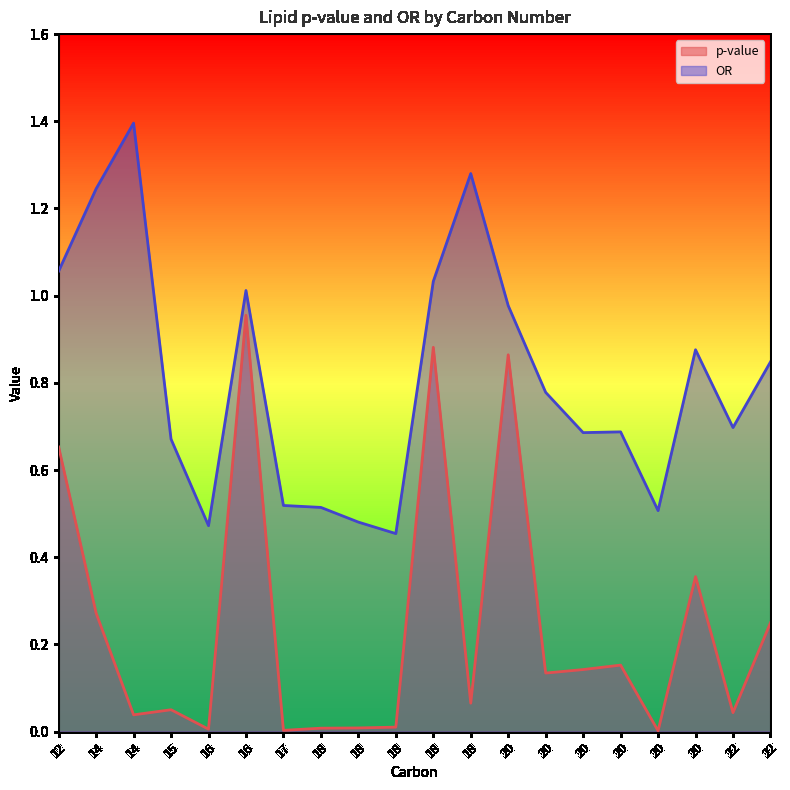

Is it true that OR equals 0.7 at 20?

True